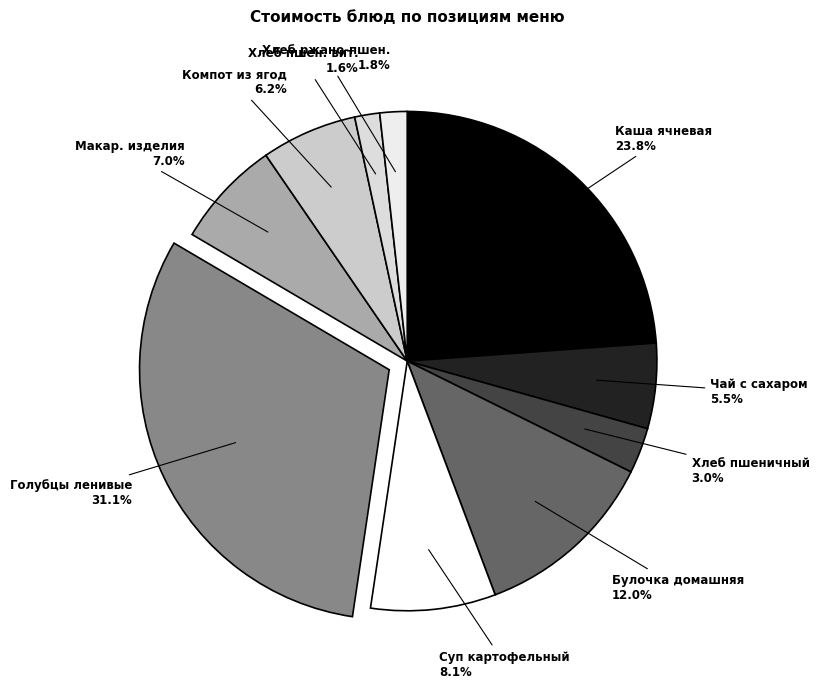

Count the number of slices in the pie.

10